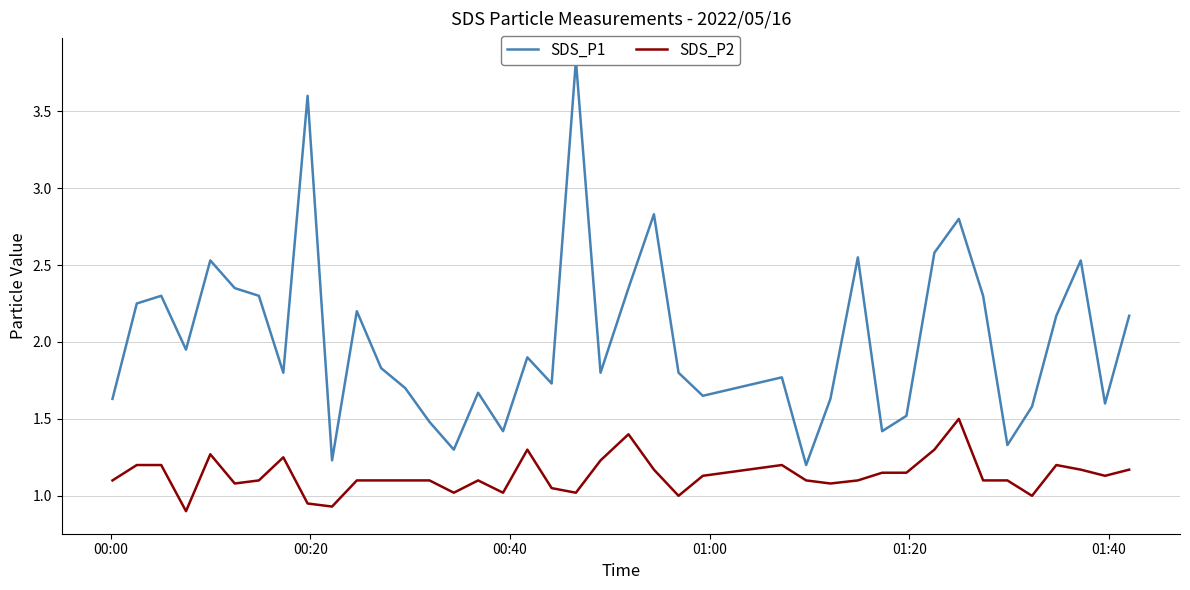

The SDS_P2 series shows 0.3 at 15. True or false?

False